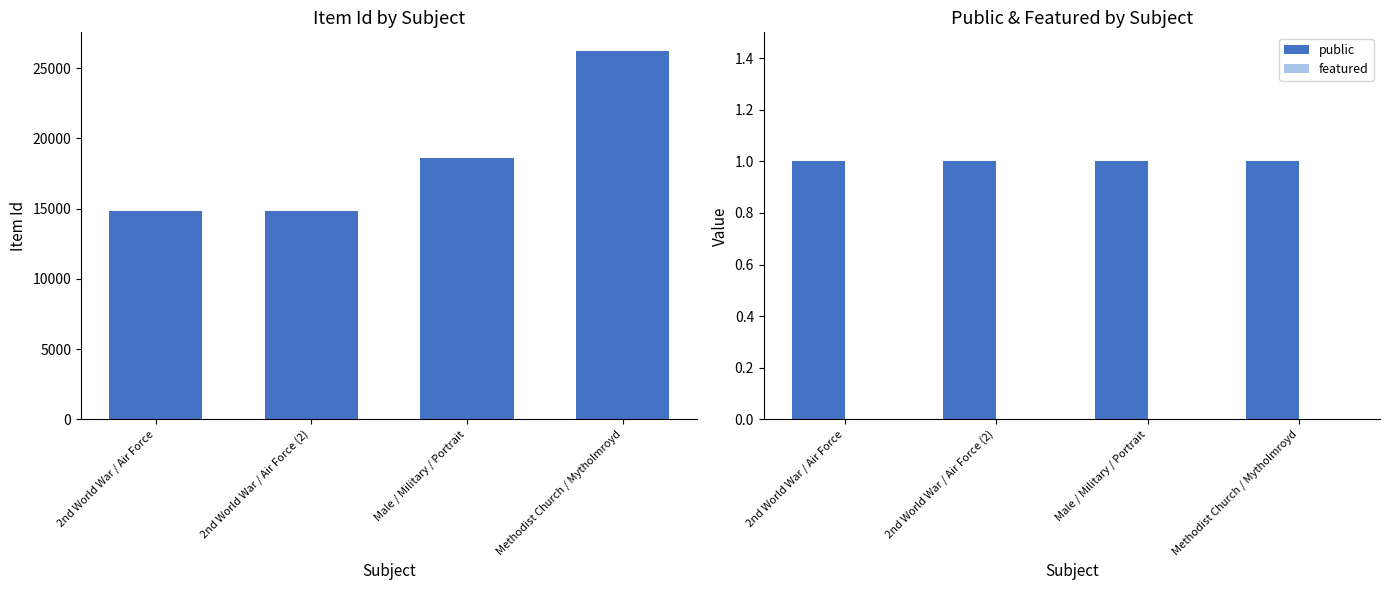

Reading left to right, transcribe all the data shown in this chart.

Item Id: 14838	14845	18597	26233
public: 1	1	1	1
featured: 0	0	0	0